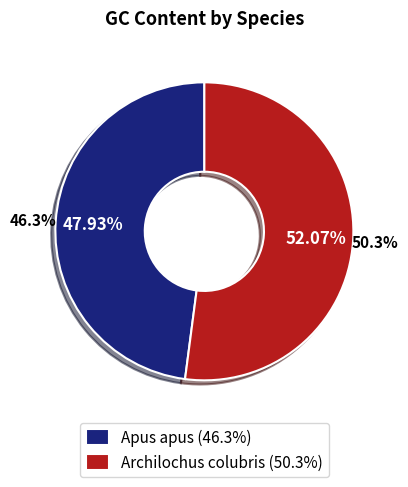

Does Archilochus colubris account for over 50% of the chart?

Yes